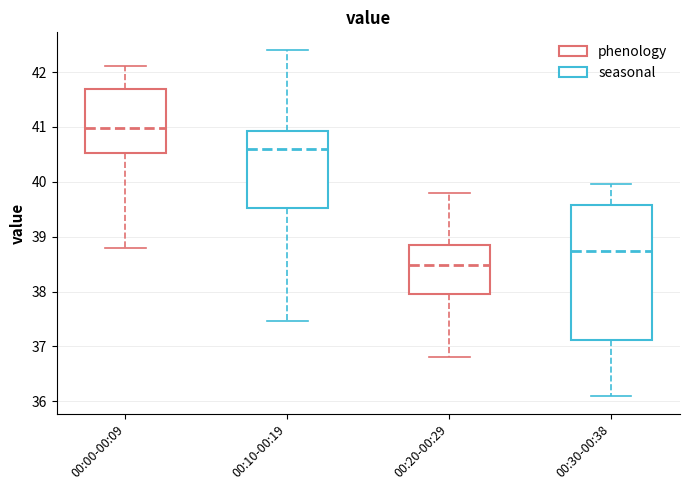

Where does the lower whisker of the box for 00:00-00:09 end on the y-axis? The values are not printed on the chart, so give them approximately, as read against the axis.

38.8